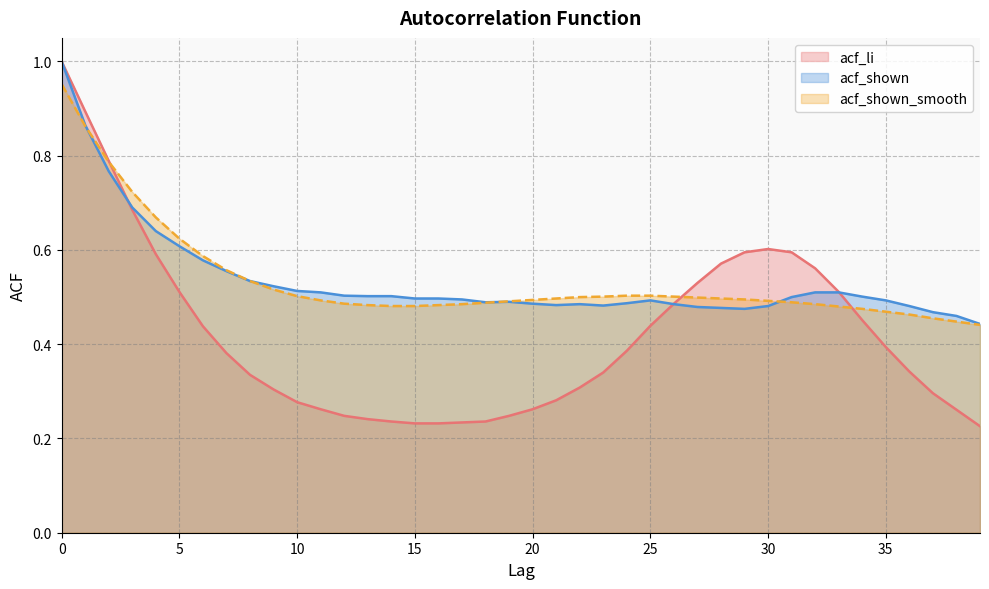

True or false: acf_shown and acf_shown_smooth cross at least once.

True